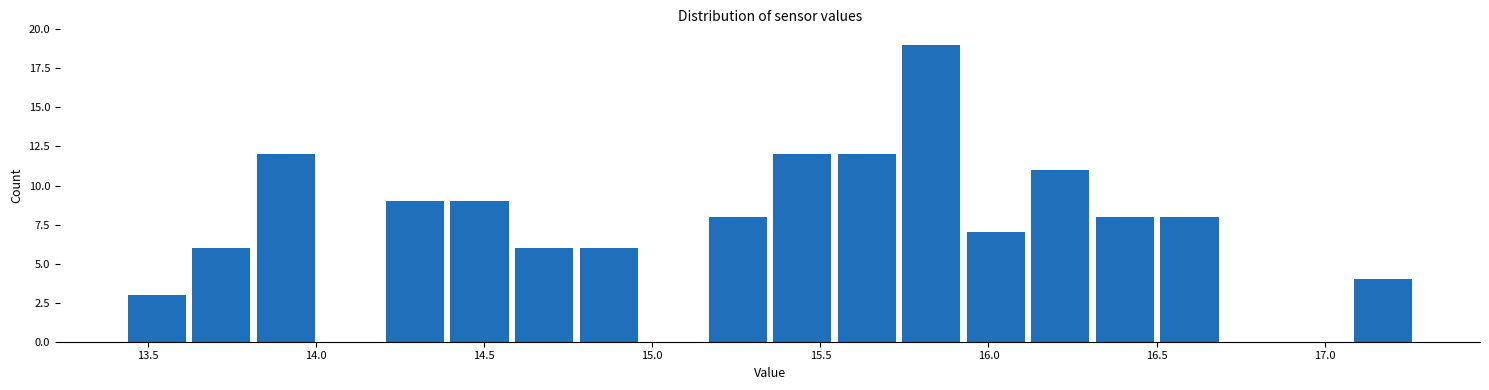

Around what value on the x-axis is the tallest bar? Give the approximate position of its centre, as read against the axis.

15.85